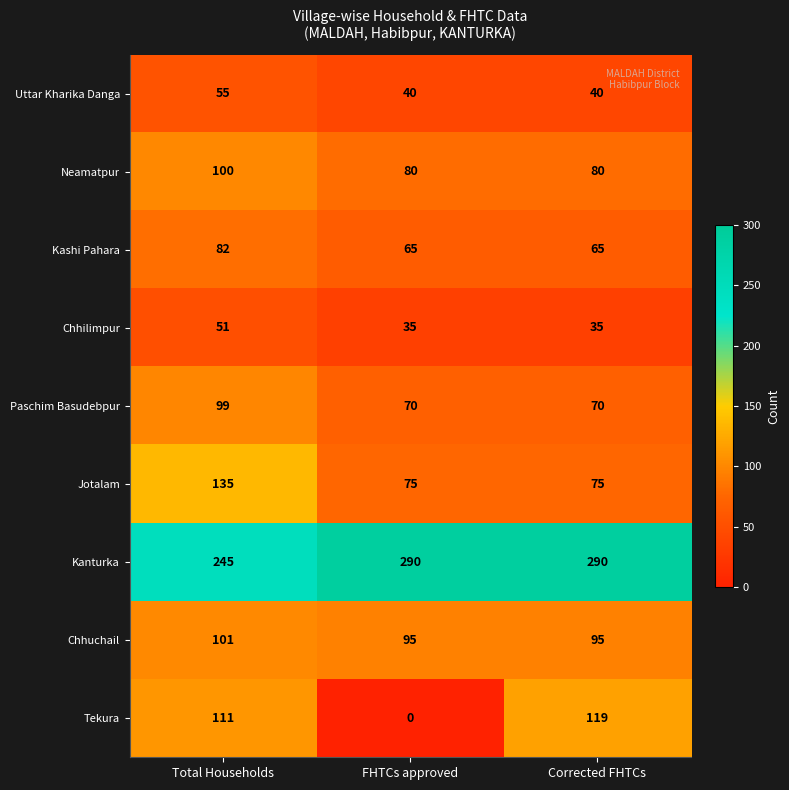

Which series has the widest spread of values?

Tekura